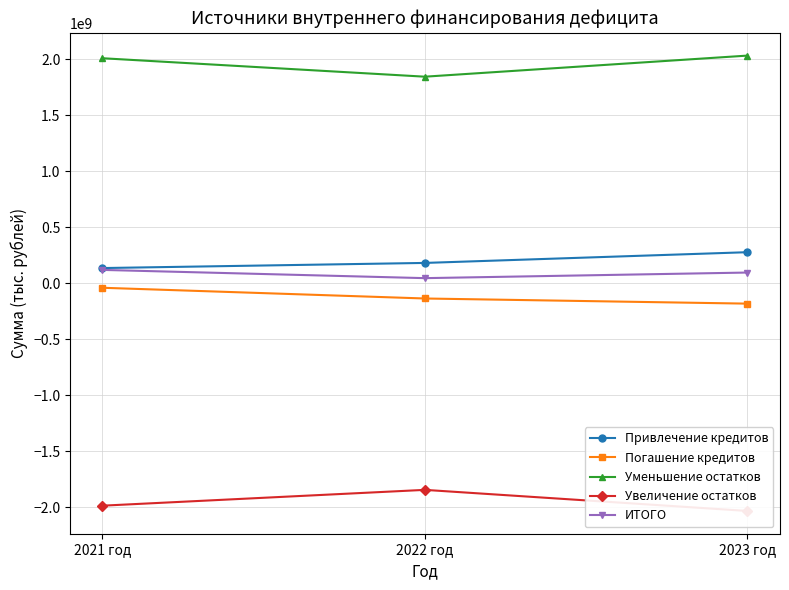

The value of Привлечение кредитов at 2023 год is 277260019.0. True or false?

True